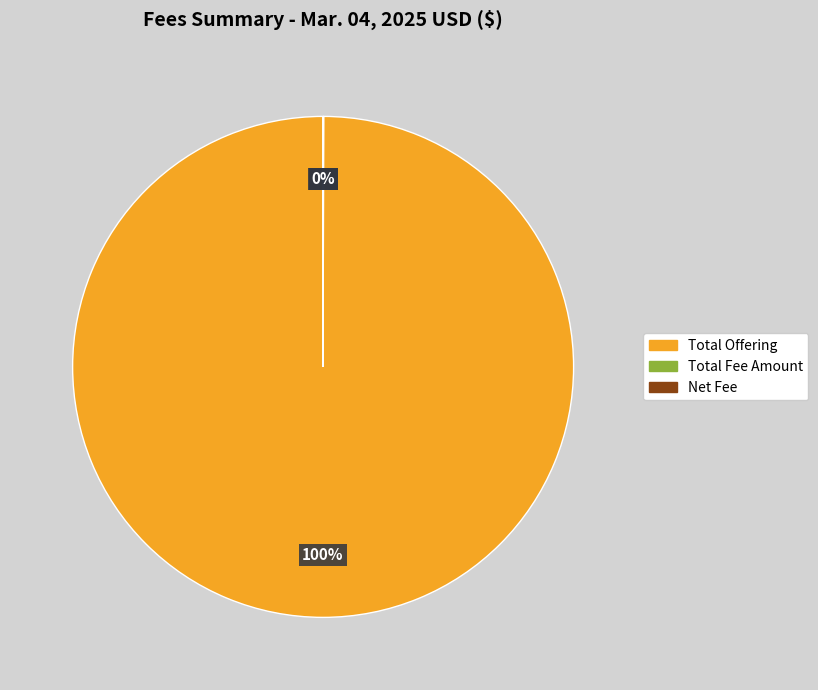

Is there a majority slice in this chart?

Yes